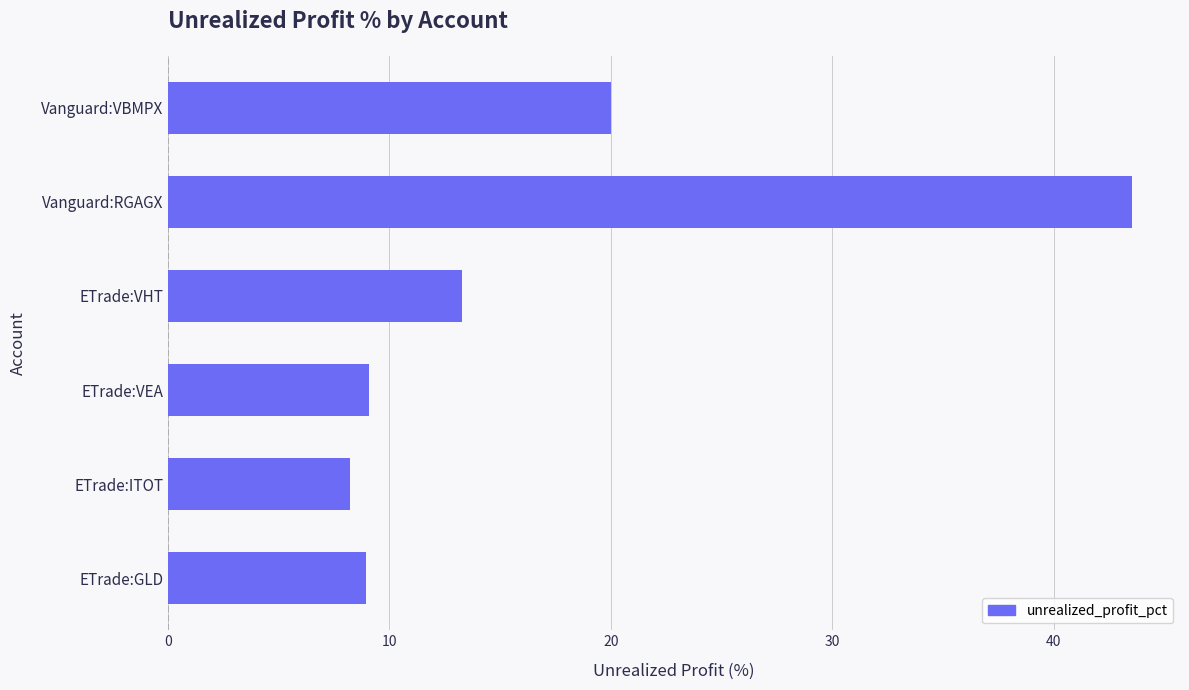

True or false: the data shows 8.9 at Vanguard:VBMPX.

False